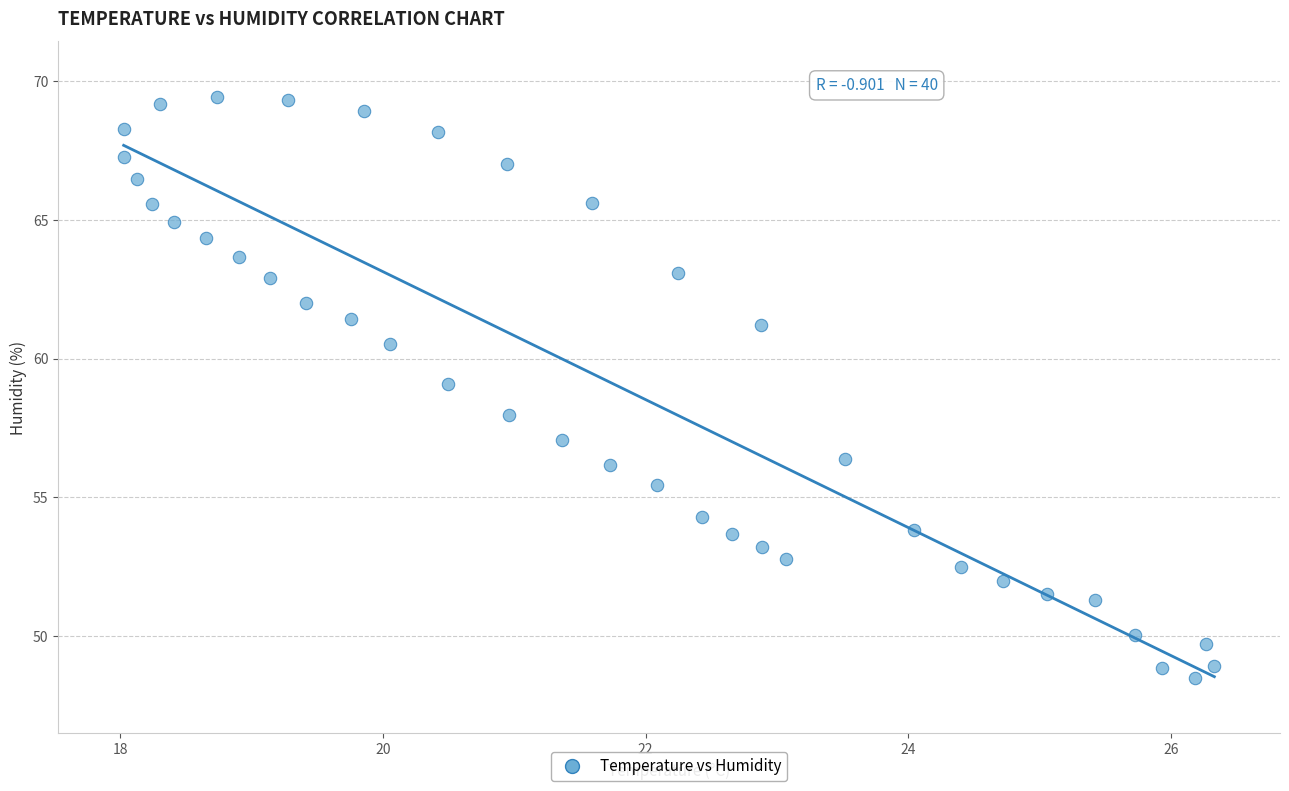

What is the range of X values (max minus min)?

8.3